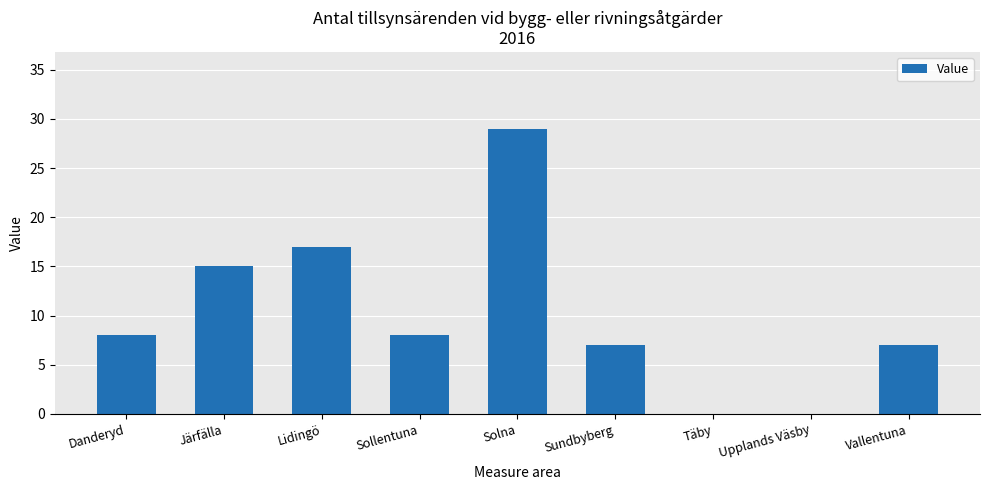

At which label is the value closest to 14?

Järfälla